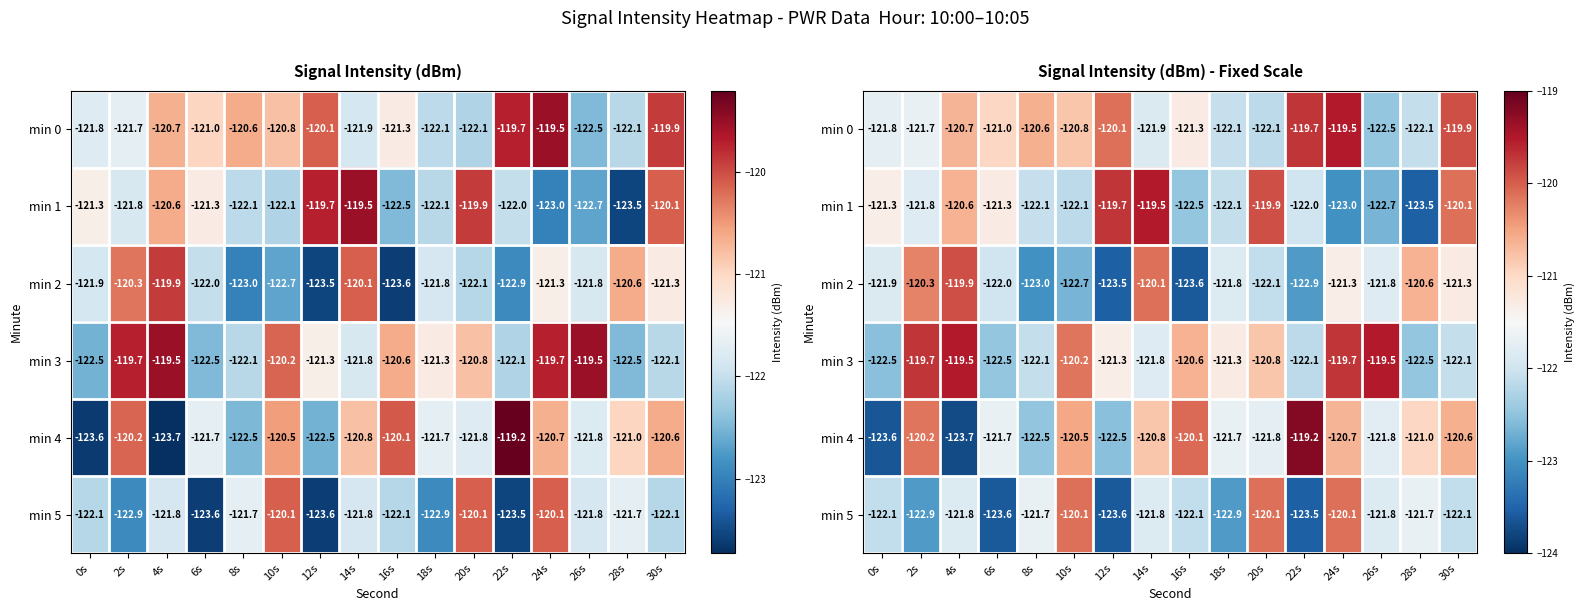

What is the average value of the min 0 series?

-121.1